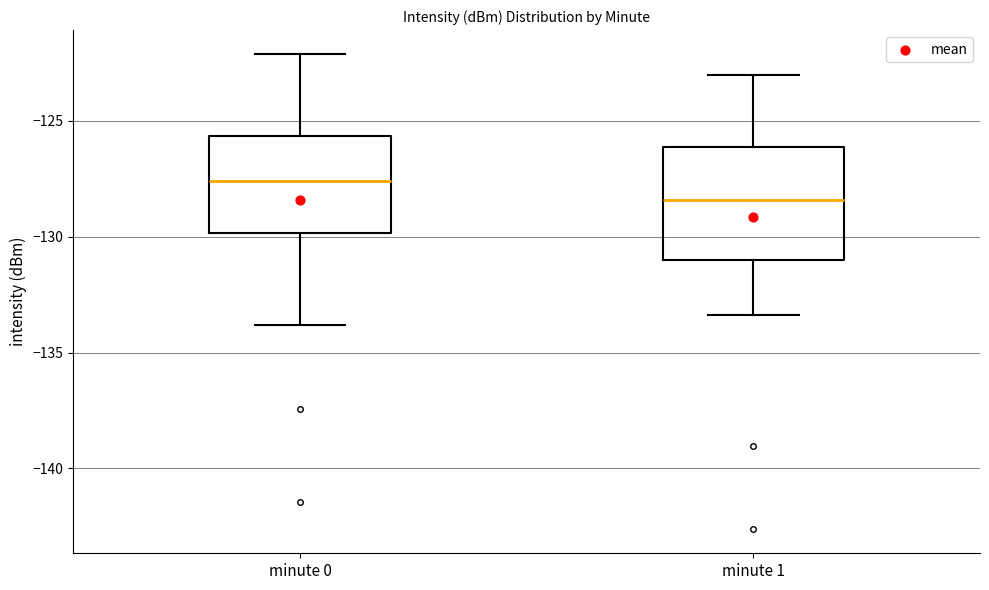

Reading left to right, read every box against the y-axis: the position of its median line, the range the box covers, and the ends of its whiskers. The values are not printed on the chart, so give them approximately, as read against the axis.

minute 0: median -127.5, box -130.0 to -125.5, whiskers -134.0 to -122.0
minute 1: median -128.5, box -131.0 to -126.0, whiskers -133.5 to -123.0